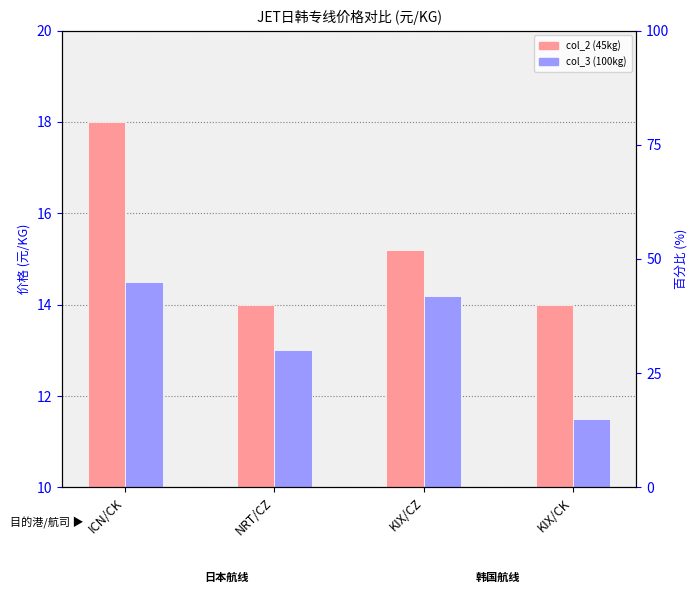

At how many categories does at least one series exceed 16?

1